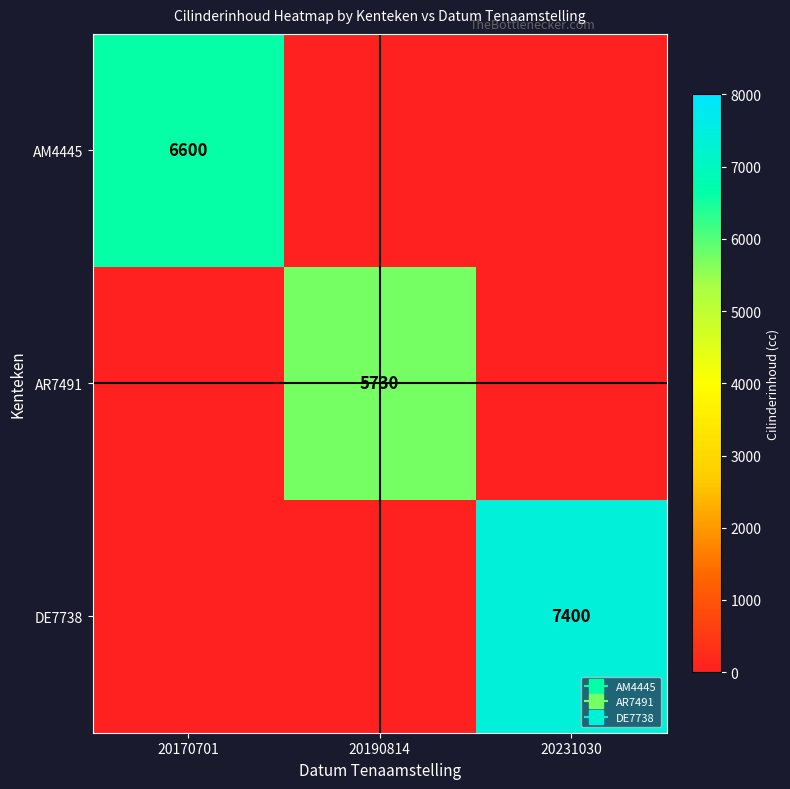

Is the value of AM4445 at 20170701 greater than the value of DE7738 at 20190814?

Yes